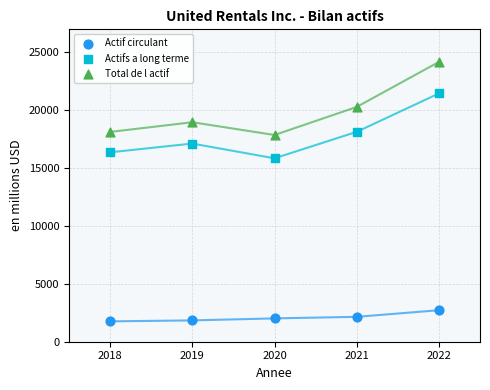

Across all data points, what is the range of X values (max minus min)?

4